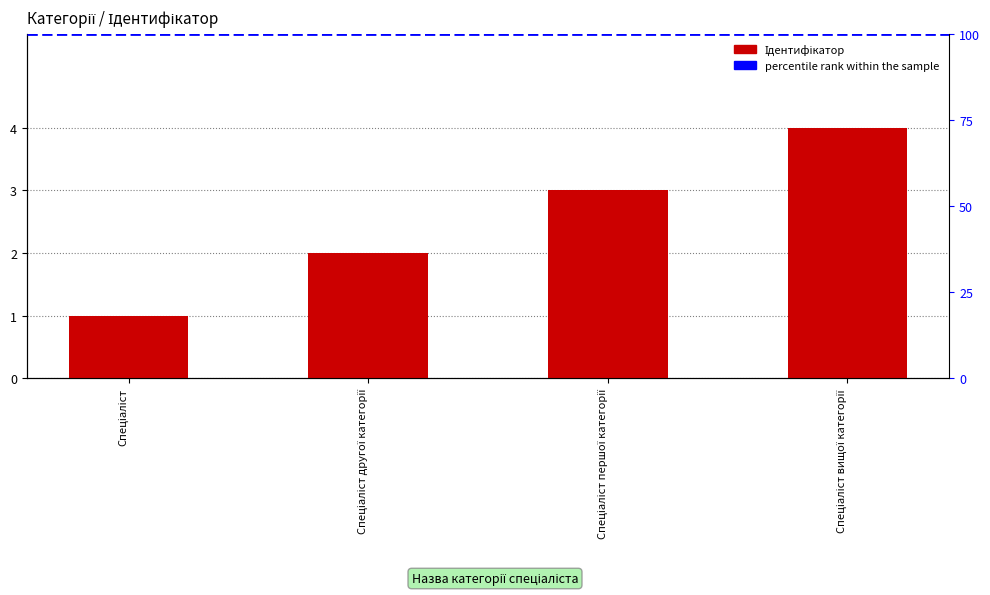

What is the change in value from Спеціаліст to Спеціаліст першої категорії?

+2